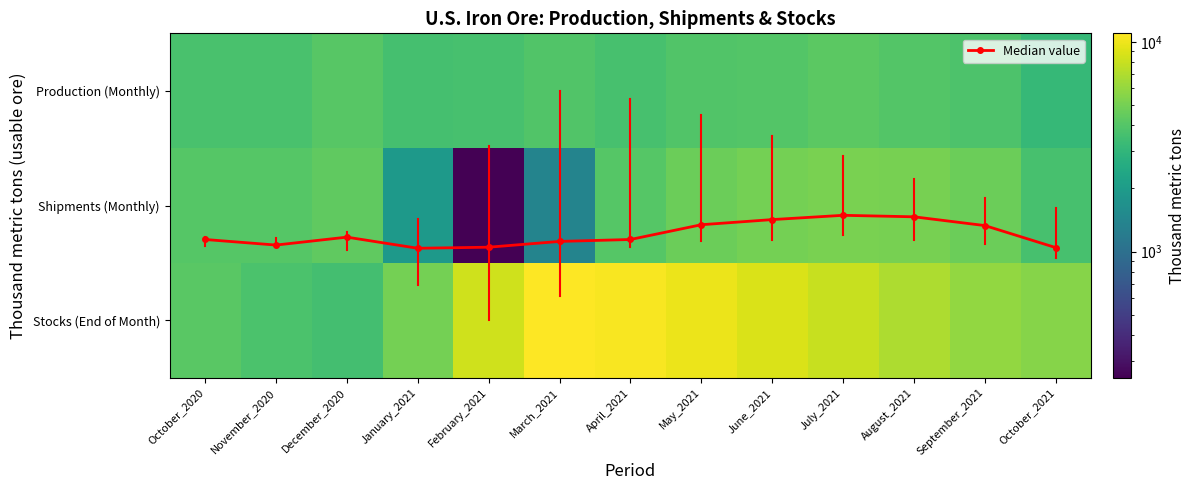

Read the Shipments (Monthly) value at December_2020.

4390.0